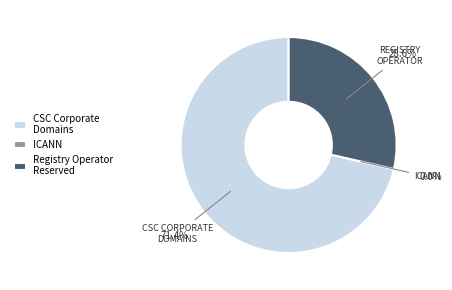

Which category accounts for the majority?

CSC Corporate Domains, Inc.